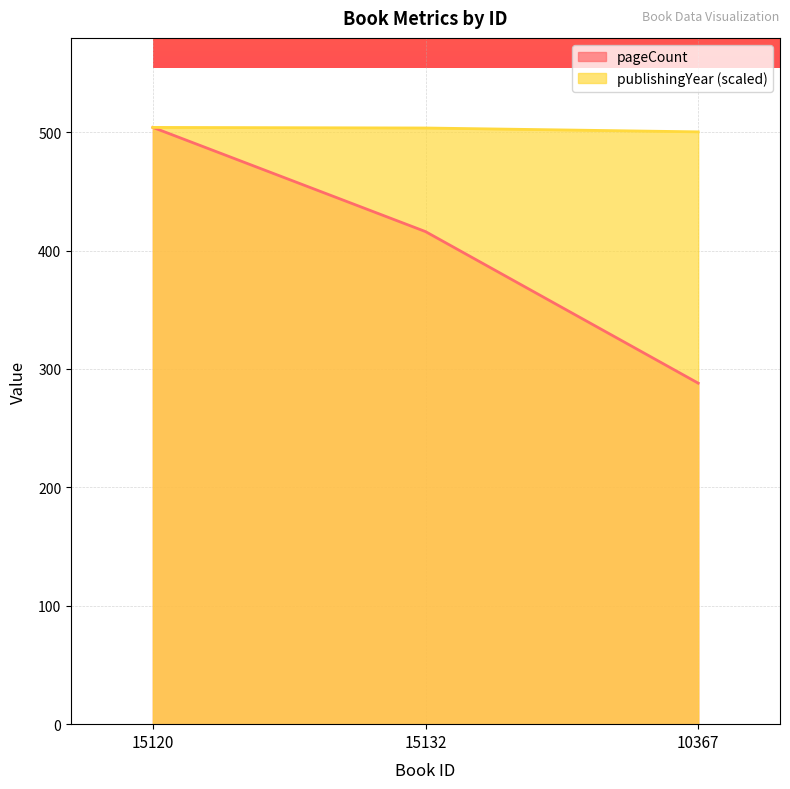

Count the pageCount values in the range 288 to 504.

3